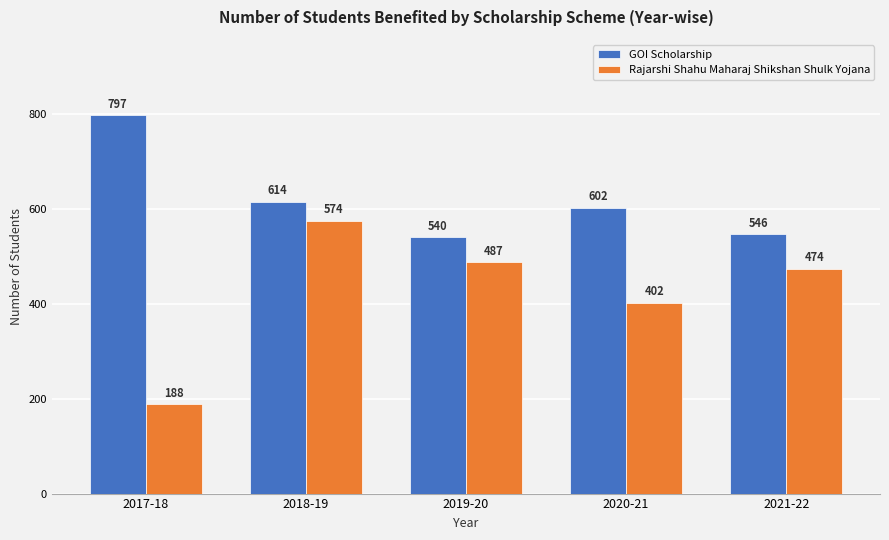

At which category is the sum across all series the highest?

2018-19